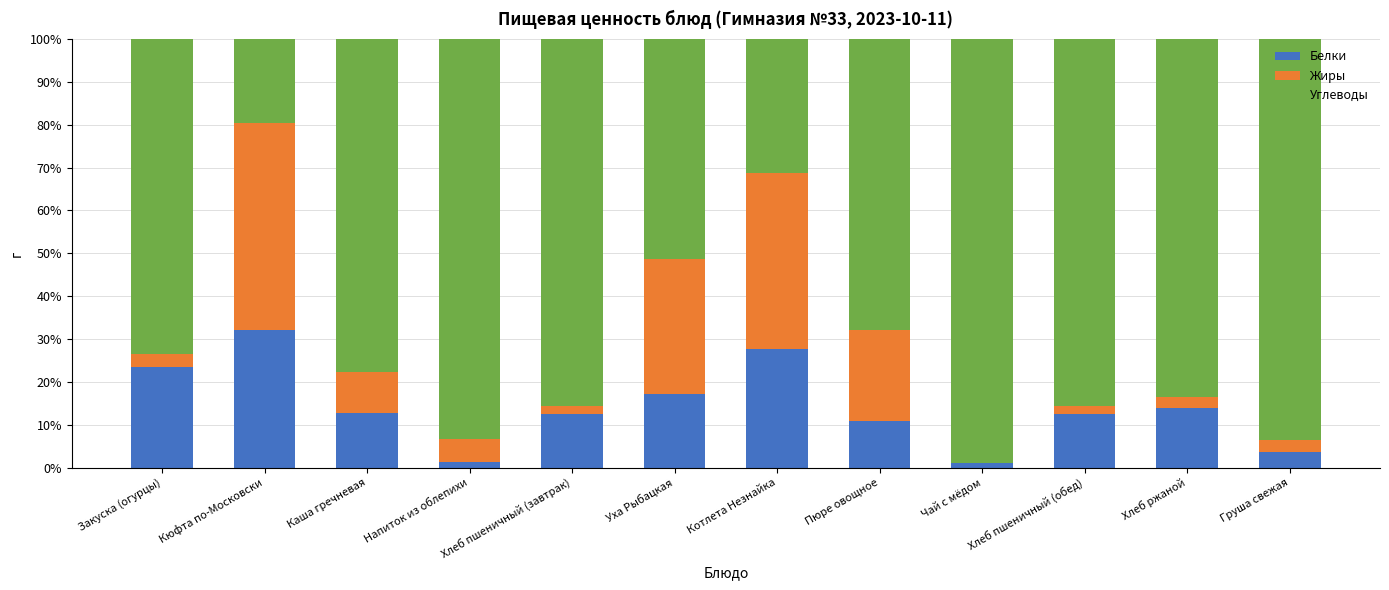

At which label is Белки closest to 16?

Уха Рыбацкая